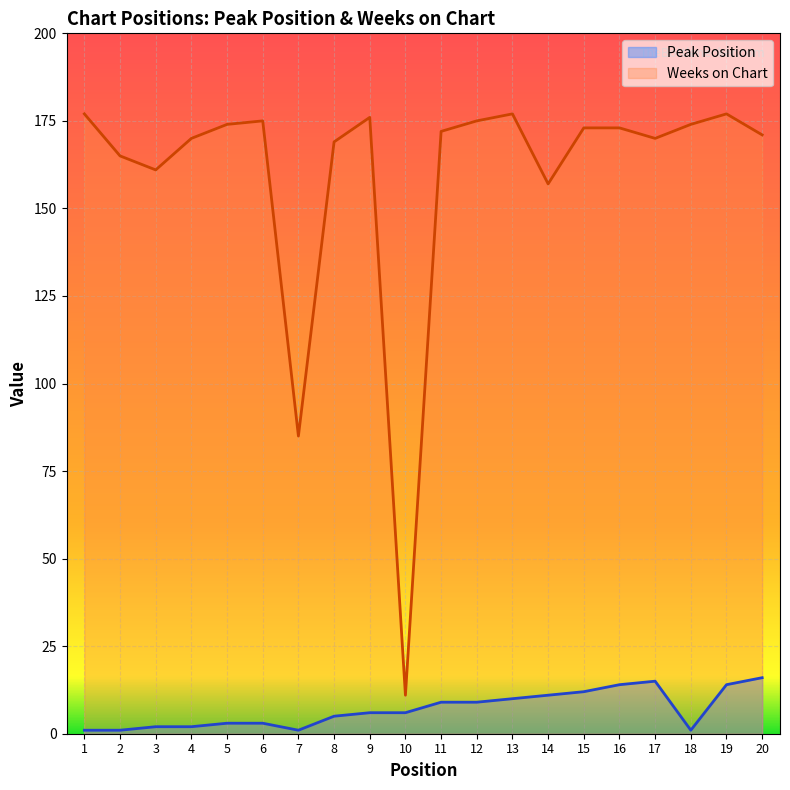

Rank the series by their average value, from lowest to highest.

Peak Position, Weeks on Chart